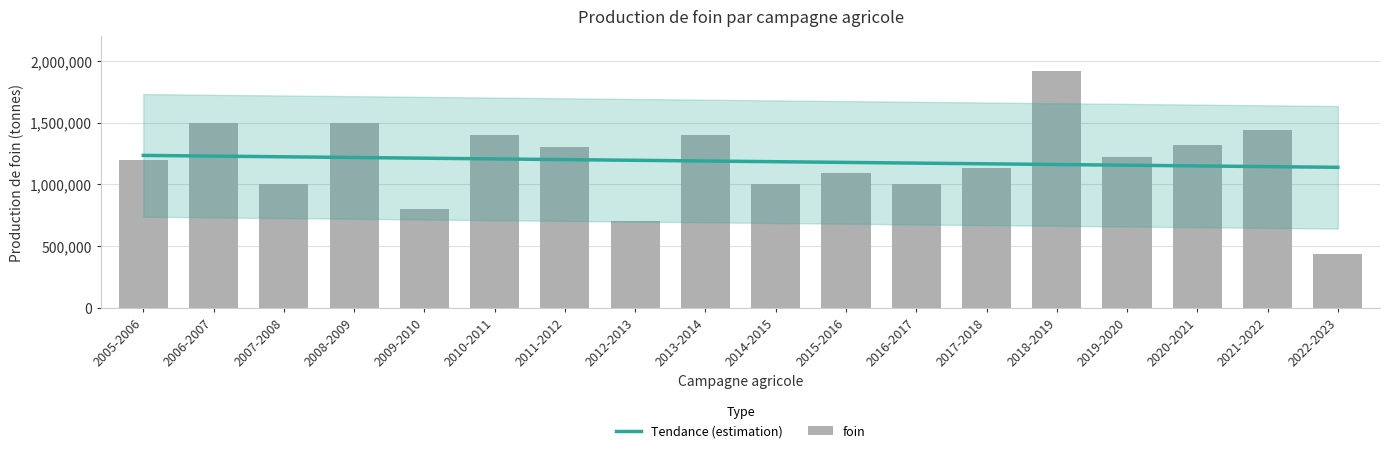

What is the spread (max minus min) of values at 2007-2008?

222800.8